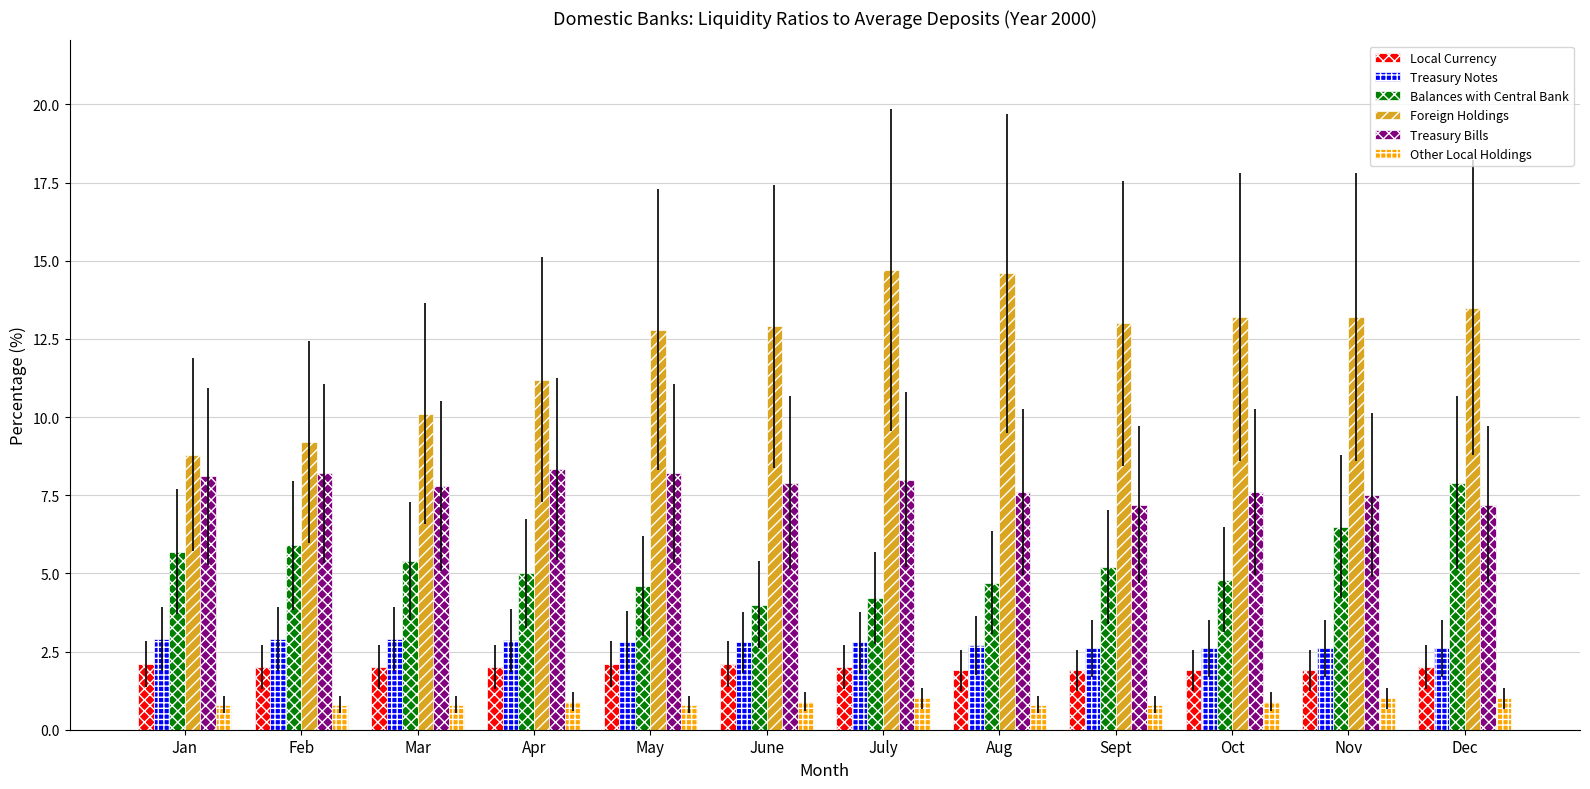

What position from the right is Feb?

11